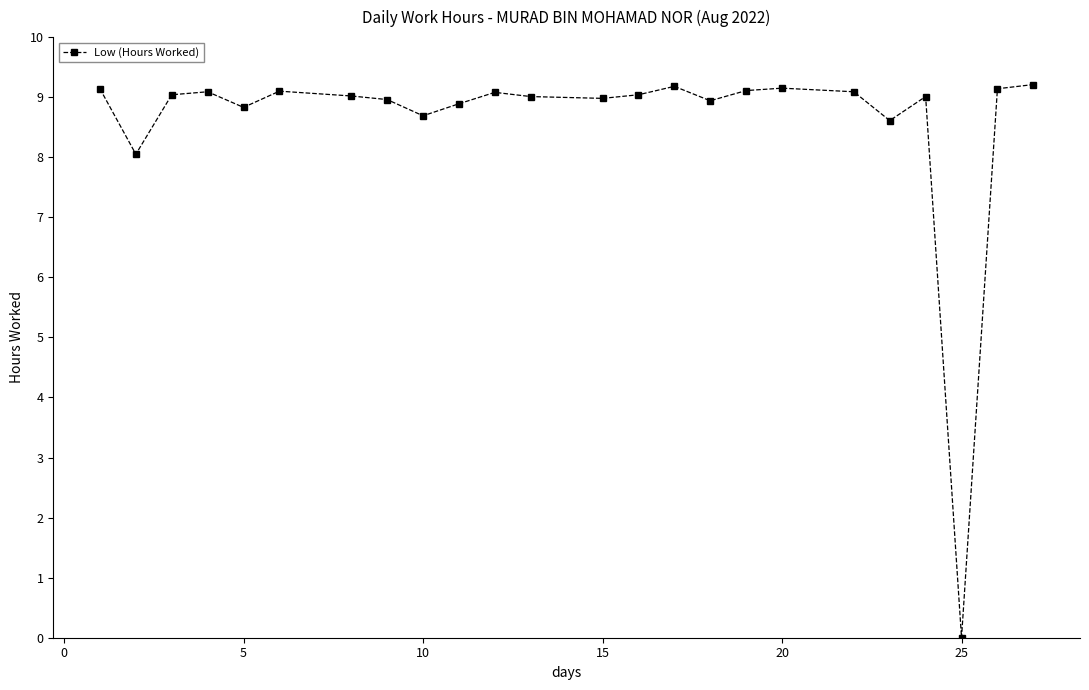

What is the greatest value displayed?

9.2